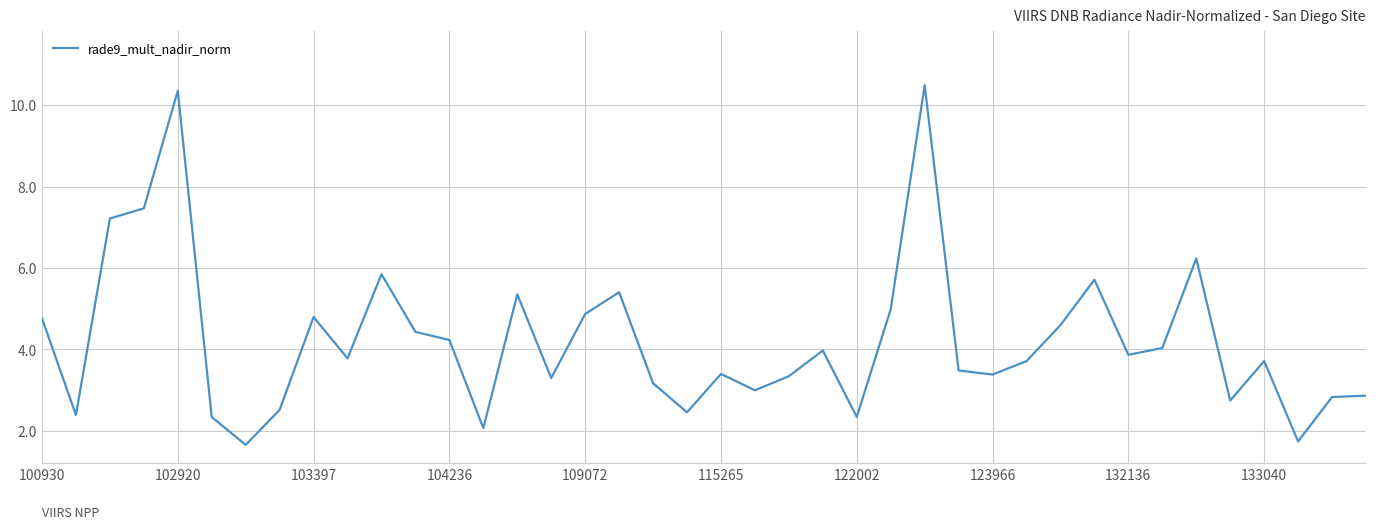

True or false: there are more than 1 points higher than both neighbors.

True